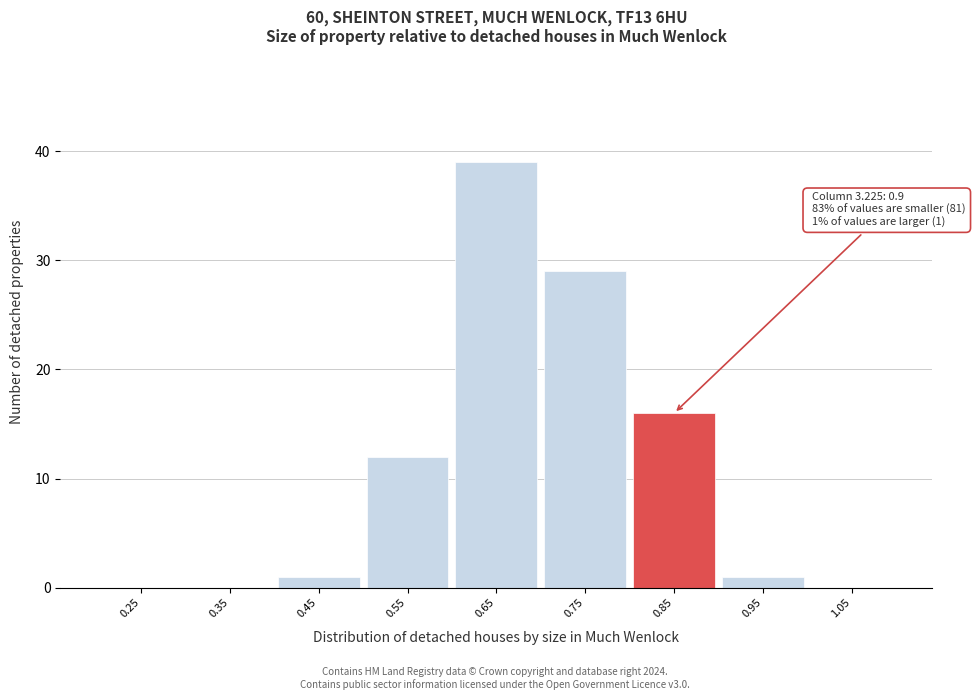

Reading right to left, list all the values displayed in this chart.

1.05=0	0.95=1	0.85=16	0.75=29	0.65=39	0.55=12	0.45=1	0.35=0	0.25=0